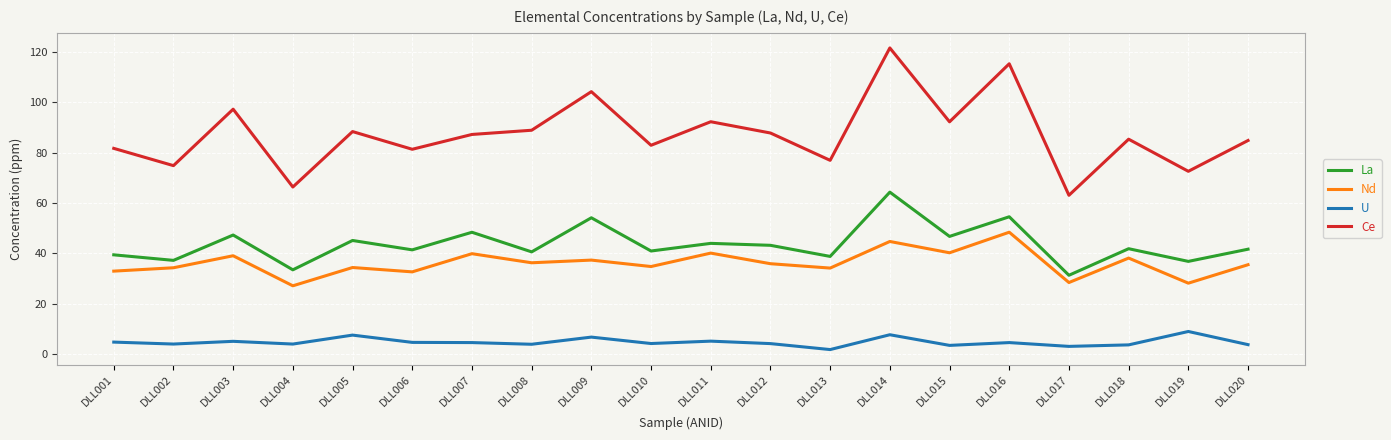

How many lines are shown in the chart?

4